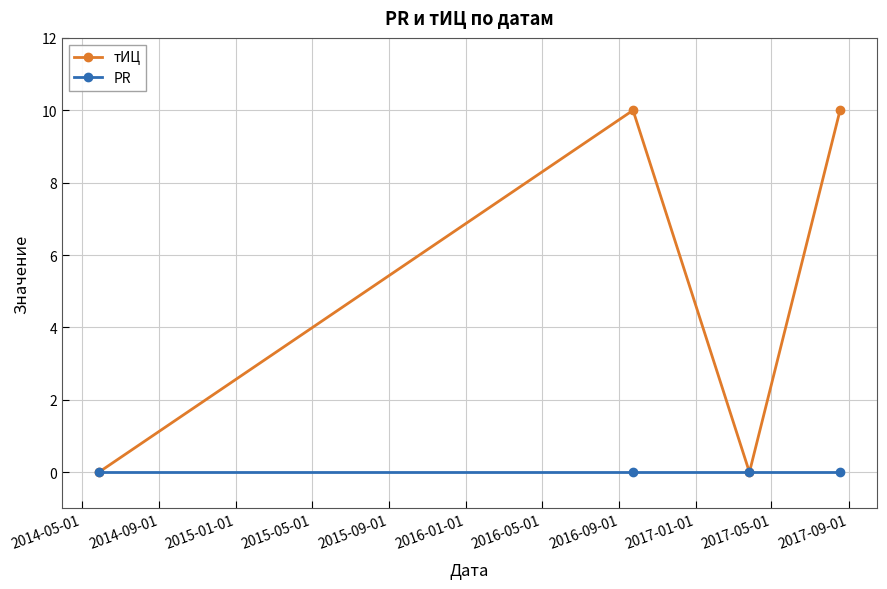

What is the maximum value for тИЦ?

10